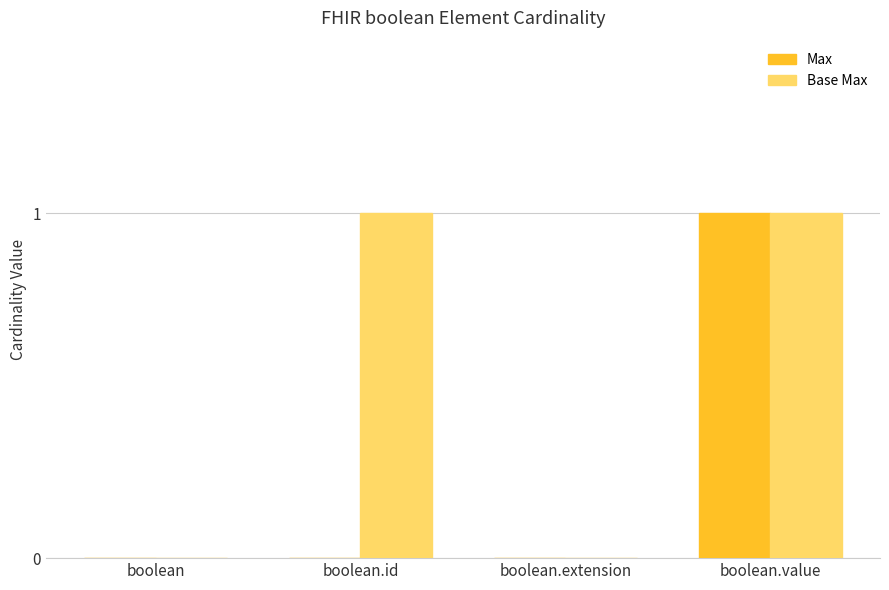

Reading left to right, list all the values displayed in this chart.

Max: boolean=0	boolean.id=0	boolean.extension=0	boolean.value=1
Base Max: boolean=0	boolean.id=1	boolean.extension=0	boolean.value=1